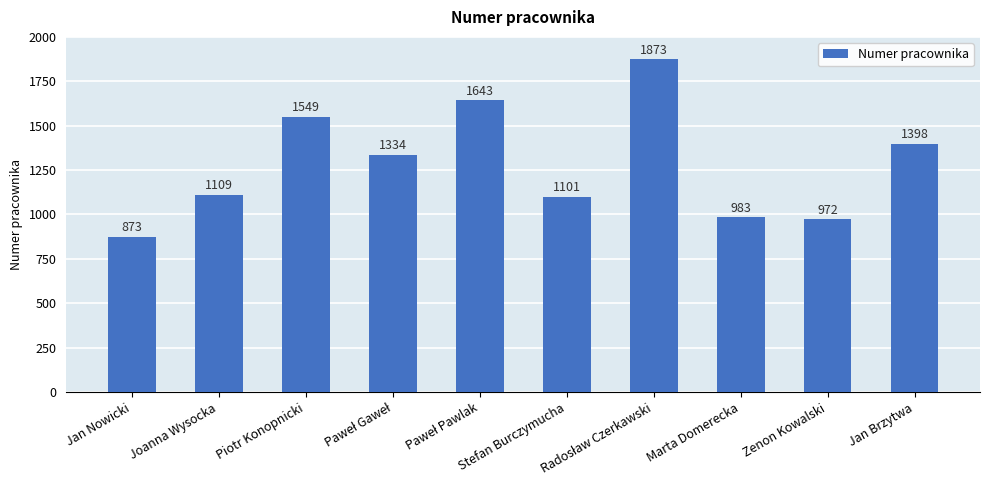

Approximately how many times larger is the value at Joanna Wysocka compared to Zenon Kowalski?

1.1